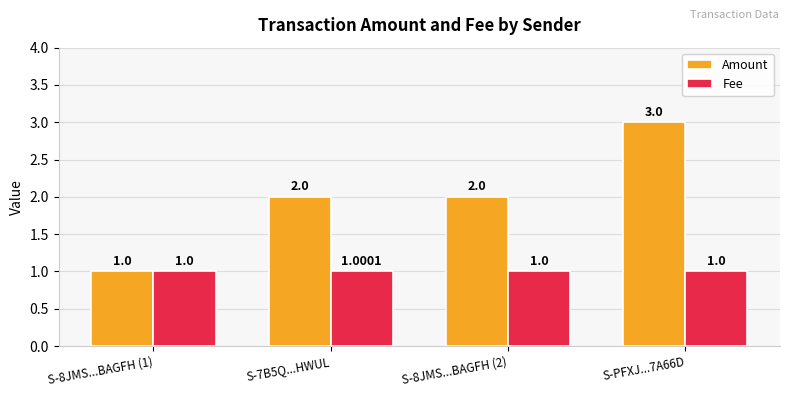

Which series changed the most between S-8JMS...BAGFH (2) and S-PFXJ...7A66D?

Amount